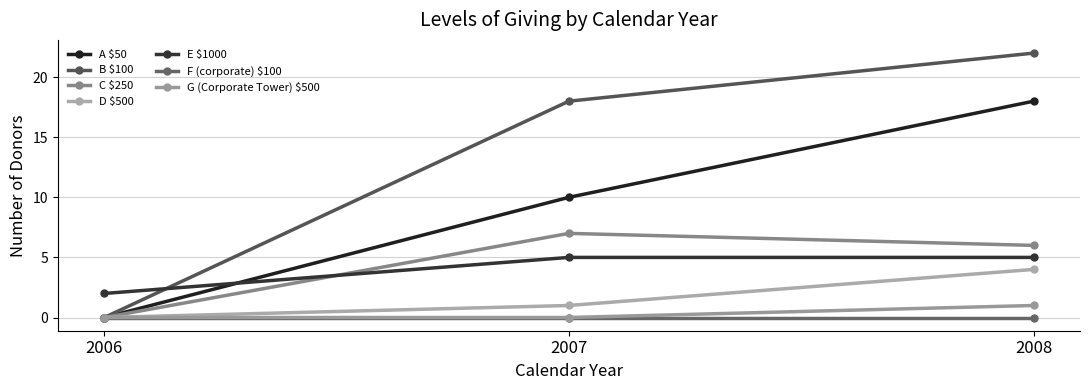

Is this an area chart (filled region under the line)?

No